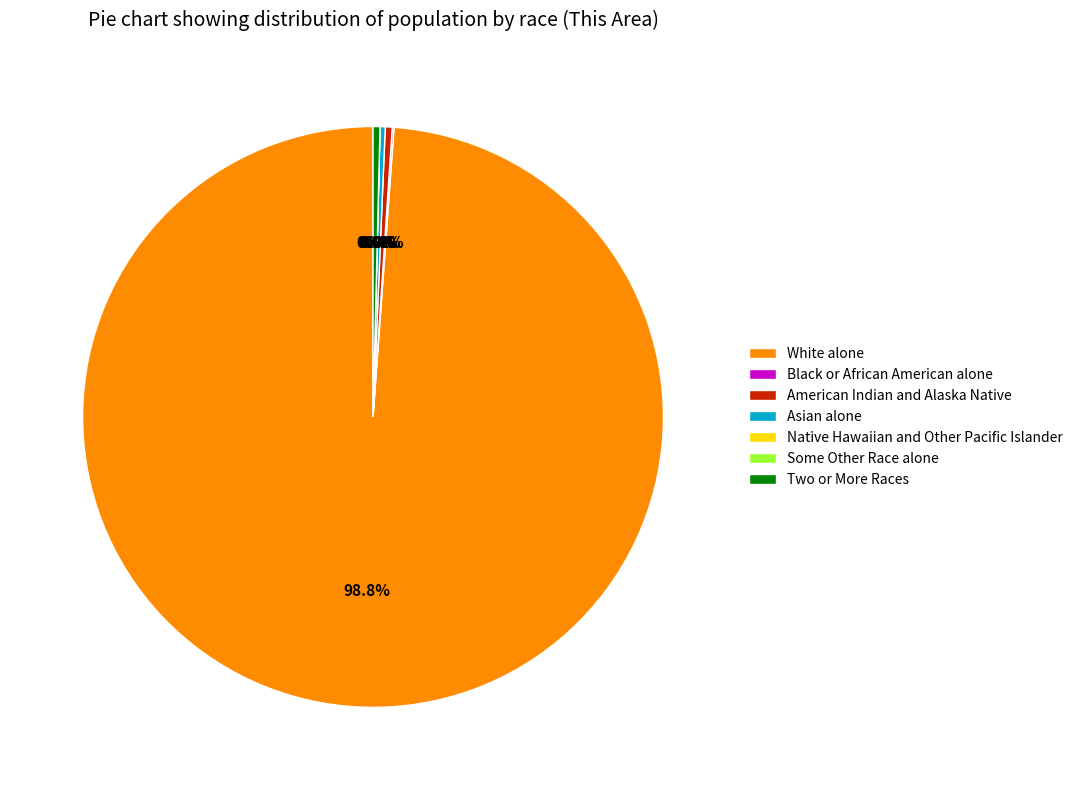

True or false: Two or More Races accounts for 1% of the total.

False